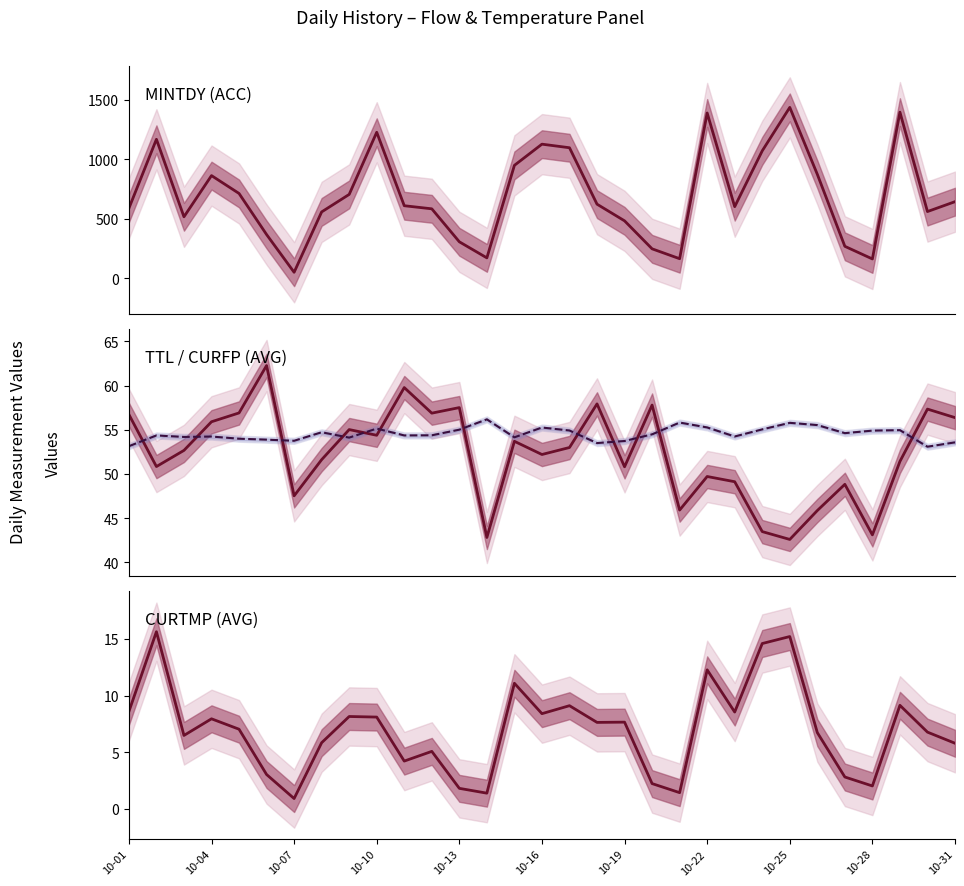

The value of MINTDY at 10-31 is 643.0. True or false?

True